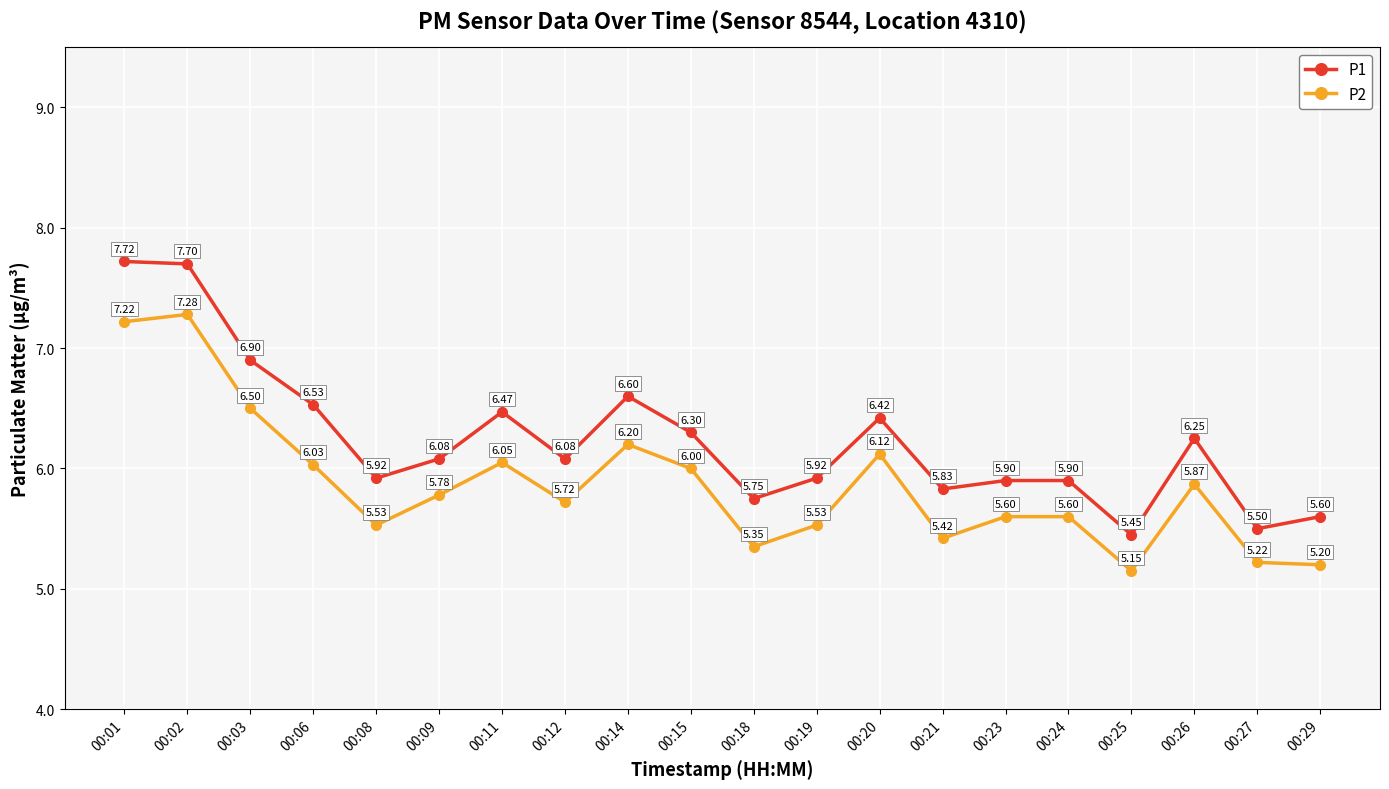

True or false: P2 and P1 intersect in this chart.

False